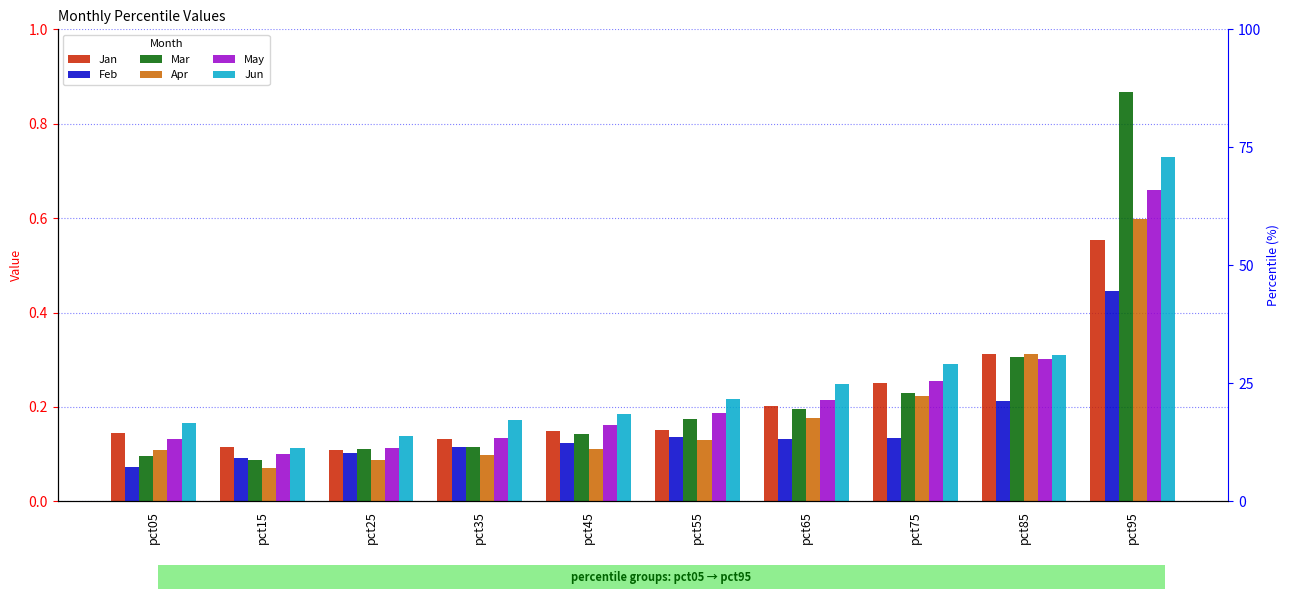

Reading left to right, transcribe all the data shown in this chart.

Jan: pct05=0.1	pct15=0.1	pct25=0.1	pct35=0.1	pct45=0.2	pct55=0.2	pct65=0.2	pct75=0.3	pct85=0.3	pct95=0.6
Feb: pct05=0.1	pct15=0.1	pct25=0.1	pct35=0.1	pct45=0.1	pct55=0.1	pct65=0.1	pct75=0.1	pct85=0.2	pct95=0.4
Mar: pct05=0.1	pct15=0.1	pct25=0.1	pct35=0.1	pct45=0.1	pct55=0.2	pct65=0.2	pct75=0.2	pct85=0.3	pct95=0.9
Apr: pct05=0.1	pct15=0.1	pct25=0.1	pct35=0.1	pct45=0.1	pct55=0.1	pct65=0.2	pct75=0.2	pct85=0.3	pct95=0.6
May: pct05=0.1	pct15=0.1	pct25=0.1	pct35=0.1	pct45=0.2	pct55=0.2	pct65=0.2	pct75=0.3	pct85=0.3	pct95=0.7
Jun: pct05=0.2	pct15=0.1	pct25=0.1	pct35=0.2	pct45=0.2	pct55=0.2	pct65=0.2	pct75=0.3	pct85=0.3	pct95=0.7